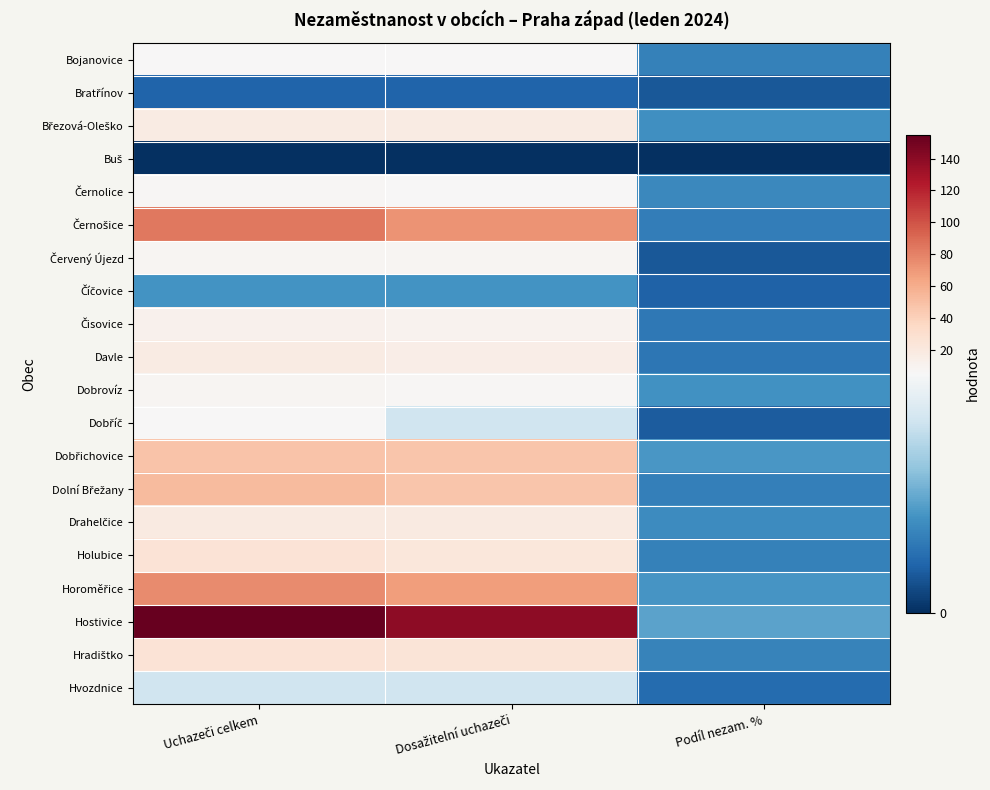

Between Dosažitelní uchazeči and Uchazeči celkem, which is larger?

Dosažitelní uchazeči